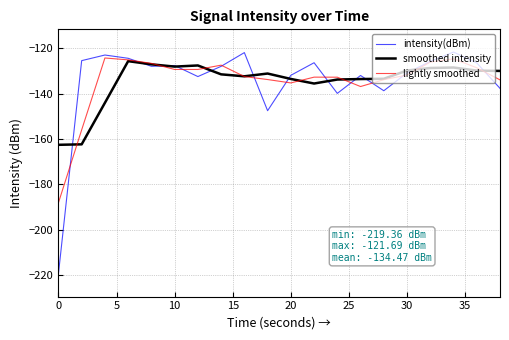

What is the greatest value displayed?

-121.7